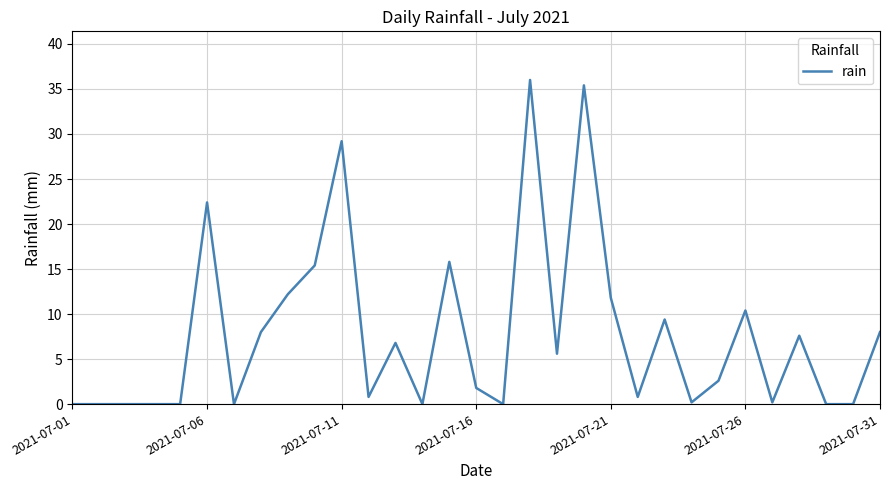

What is the greatest value displayed?

36.0